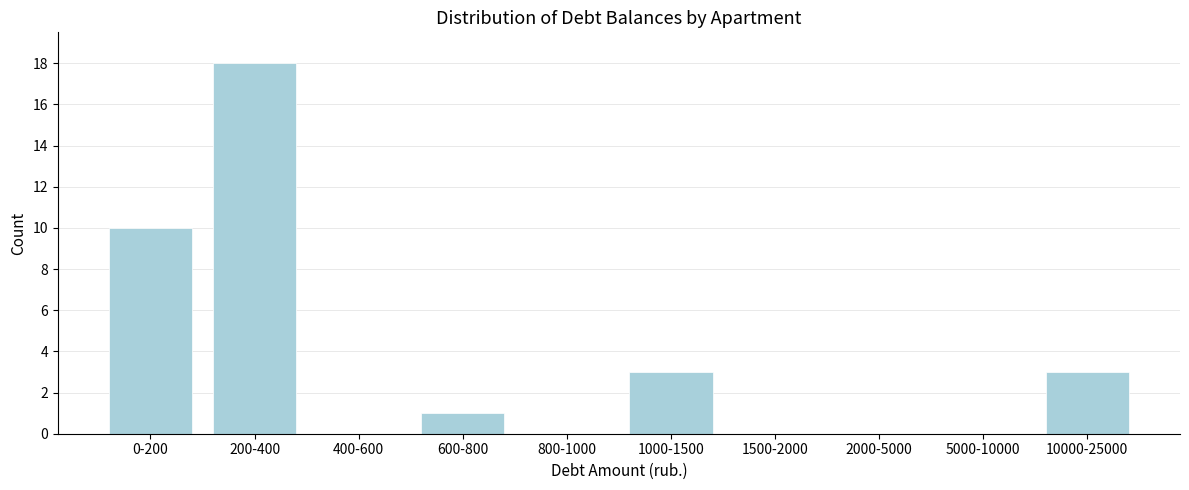

Reading left to right, extract all data points from this chart.

0-200=10	200-400=18	400-600=0	600-800=1	800-1000=0	1000-1500=3	1500-2000=0	2000-5000=0	5000-10000=0	10000-25000=3